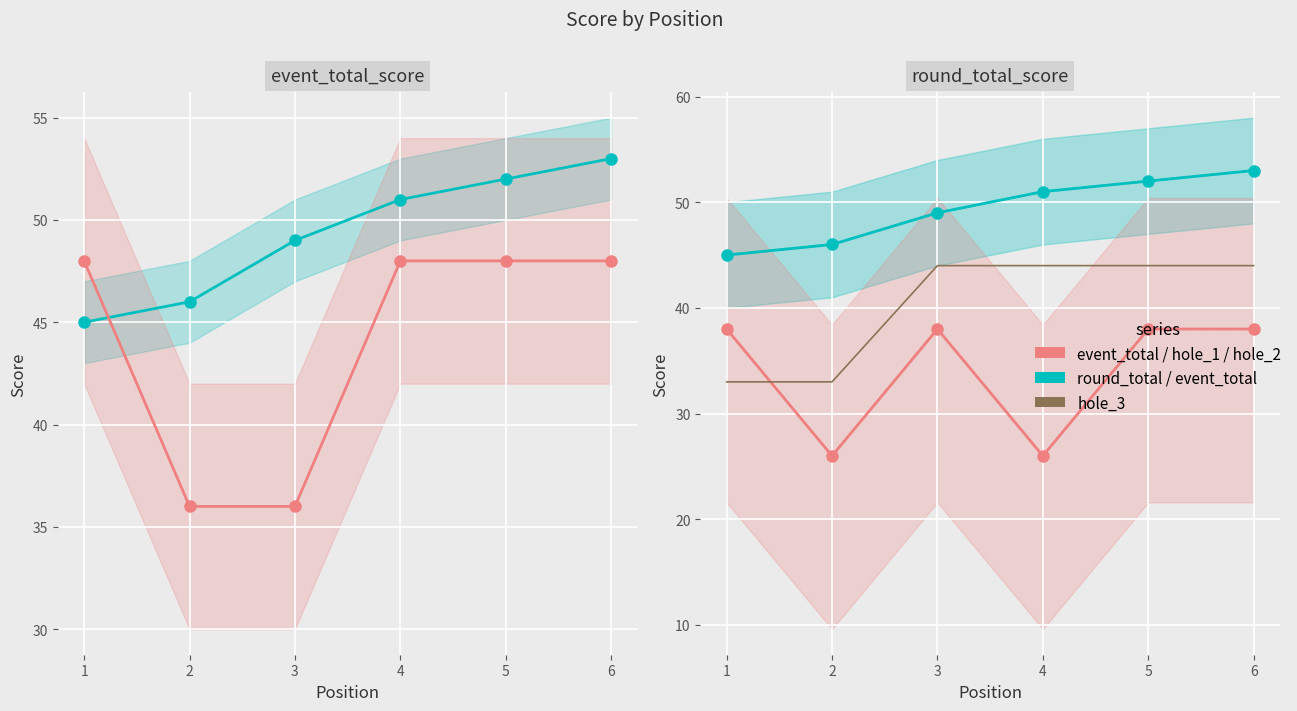

Reading right to left, extract all data points from this chart.

event_total_score: 53	52	51	49	46	45
hole_1 (scaled): 48	48	48	36	36	48
round_total_score: 53	52	51	49	46	45
hole_2 (scaled): 38	38	26	38	26	38
hole_3 (scaled): 44	44	44	44	33	33